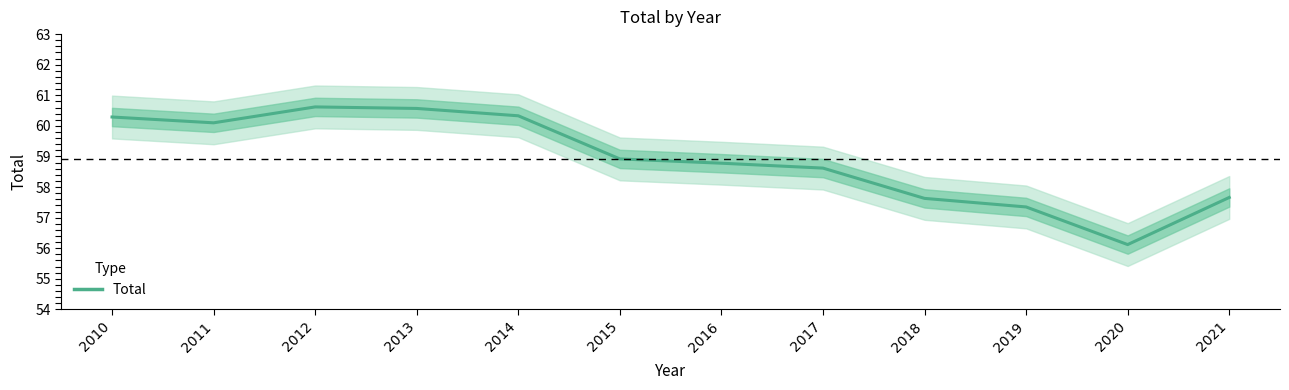

What is the maximum value shown in the chart?

60.6